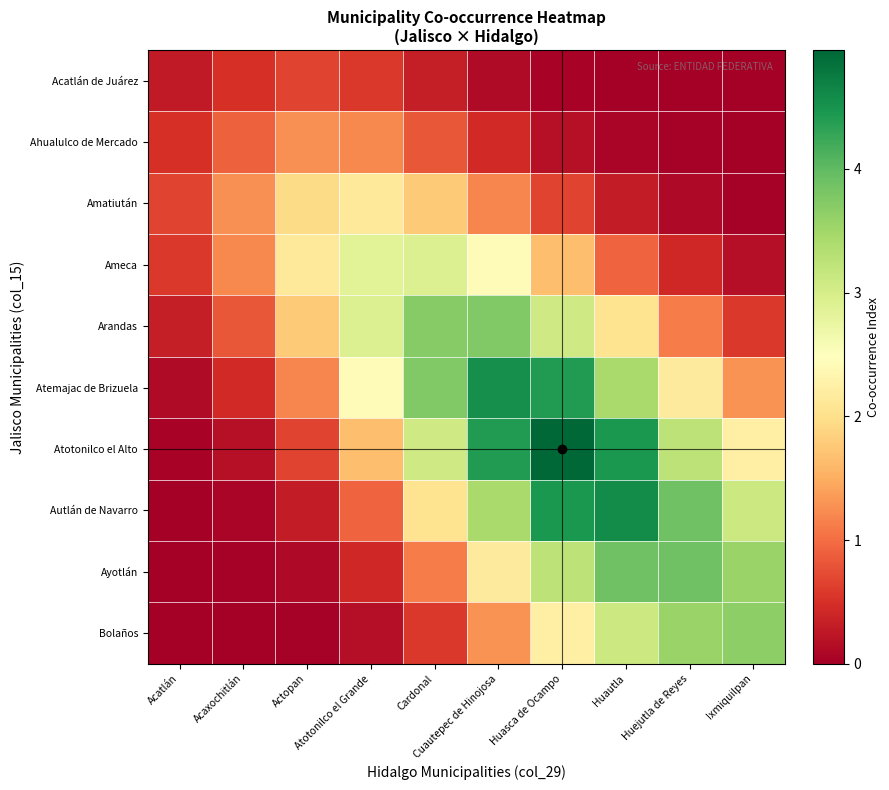

Reading right to left, list all the values displayed in this chart.

Acatlán de Juárez: Ixmiquilpan=0.0	Huejutla de Reyes=0.0	Huautla=0.0	Huasca de Ocampo=0.0	Cuautepec de Hinojosa=0.1	Cardonal=0.3	Atotonilco el Grande=0.6	Actopan=0.7	Acaxochitlán=0.5	Acatlán=0.3
Ahualulco de Mercado: Ixmiquilpan=0.0	Huejutla de Reyes=0.0	Huautla=0.1	Huasca de Ocampo=0.2	Cuautepec de Hinojosa=0.4	Cardonal=0.8	Atotonilco el Grande=1.2	Actopan=1.3	Acaxochitlán=0.9	Acatlán=0.5
Amatiután: Ixmiquilpan=0.0	Huejutla de Reyes=0.1	Huautla=0.3	Huasca de Ocampo=0.7	Cuautepec de Hinojosa=1.2	Cardonal=1.8	Atotonilco el Grande=2.1	Actopan=1.9	Acaxochitlán=1.3	Acatlán=0.7
Ameca: Ixmiquilpan=0.2	Huejutla de Reyes=0.4	Huautla=0.9	Huasca de Ocampo=1.7	Cuautepec de Hinojosa=2.4	Cardonal=2.9	Atotonilco el Grande=2.8	Actopan=2.1	Acaxochitlán=1.2	Acatlán=0.6
Arandas: Ixmiquilpan=0.6	Huejutla de Reyes=1.1	Huautla=2.1	Huasca de Ocampo=3.1	Cuautepec de Hinojosa=3.7	Cardonal=3.7	Atotonilco el Grande=2.9	Actopan=1.8	Acaxochitlán=0.8	Acatlán=0.3
Atemajac de Brizuela: Ixmiquilpan=1.3	Huejutla de Reyes=2.2	Huautla=3.4	Huasca de Ocampo=4.4	Cuautepec de Hinojosa=4.5	Cardonal=3.7	Atotonilco el Grande=2.4	Actopan=1.2	Acaxochitlán=0.4	Acatlán=0.1
Atotonilco el Alto: Ixmiquilpan=2.2	Huejutla de Reyes=3.2	Huautla=4.4	Huasca de Ocampo=5.0	Cuautepec de Hinojosa=4.4	Cardonal=3.1	Atotonilco el Grande=1.7	Actopan=0.7	Acaxochitlán=0.2	Acatlán=0.0
Autlán de Navarro: Ixmiquilpan=3.1	Huejutla de Reyes=3.9	Huautla=4.6	Huasca de Ocampo=4.4	Cuautepec de Hinojosa=3.4	Cardonal=2.1	Atotonilco el Grande=0.9	Actopan=0.3	Acaxochitlán=0.1	Acatlán=0.0
Ayotlán: Ixmiquilpan=3.6	Huejutla de Reyes=3.9	Huautla=3.9	Huasca de Ocampo=3.2	Cuautepec de Hinojosa=2.2	Cardonal=1.1	Atotonilco el Grande=0.4	Actopan=0.1	Acaxochitlán=0.0	Acatlán=0.0
Bolaños: Ixmiquilpan=3.6	Huejutla de Reyes=3.6	Huautla=3.1	Huasca de Ocampo=2.2	Cuautepec de Hinojosa=1.3	Cardonal=0.6	Atotonilco el Grande=0.2	Actopan=0.0	Acaxochitlán=0.0	Acatlán=0.0